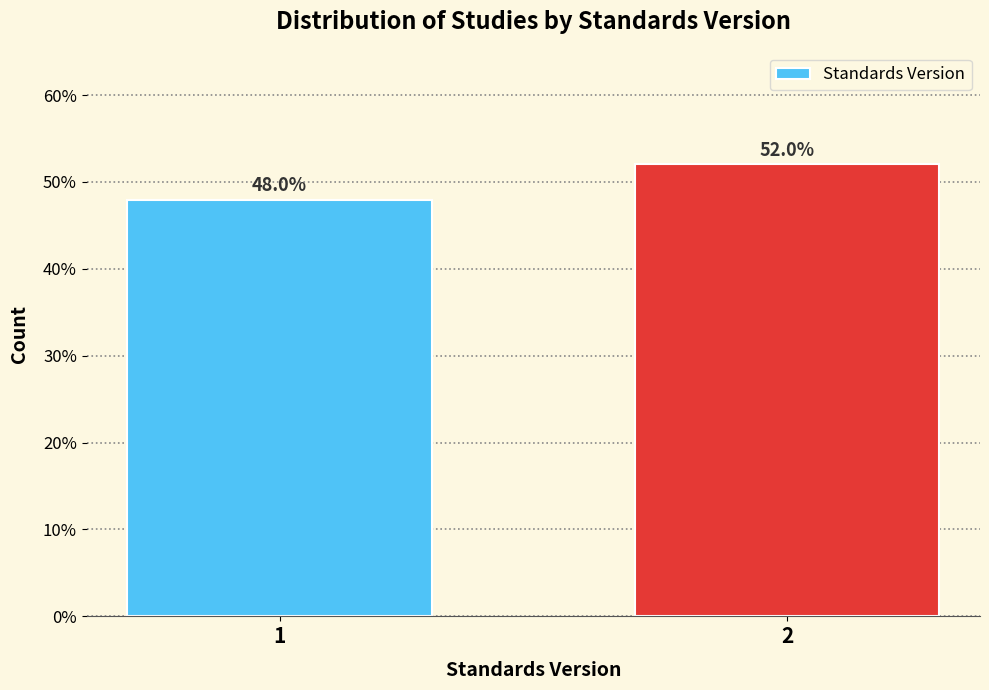

Does the chart contain any negative values?

No